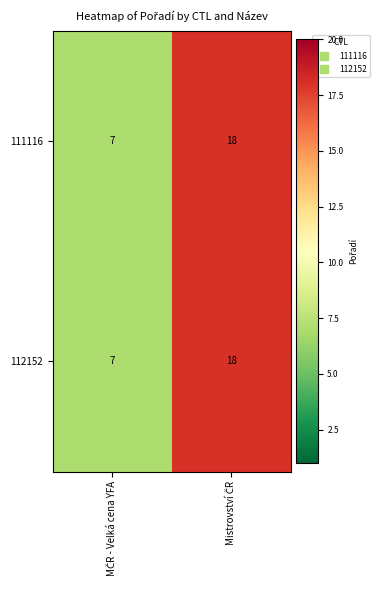

What is the sum of all 111116 values?

25